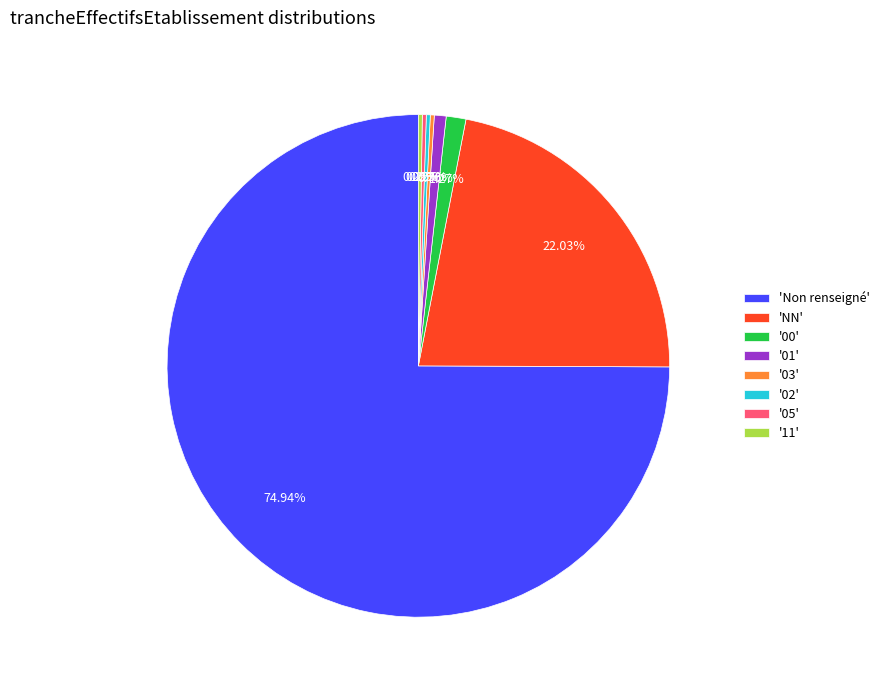

What is the largest slice in the pie chart?

'Non renseigné'